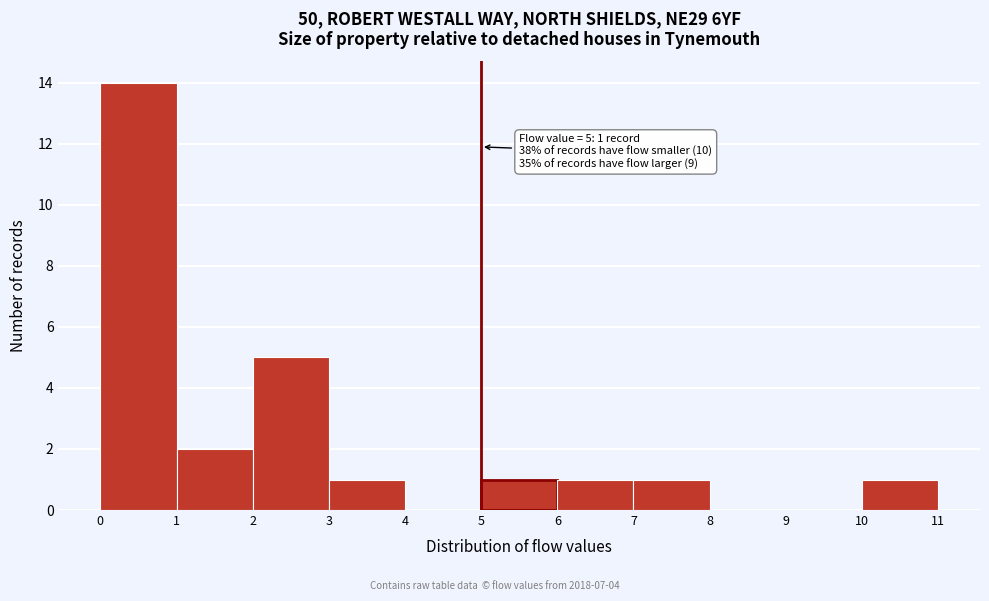

Which range on the x-axis has the tallest bar?

0 to 1